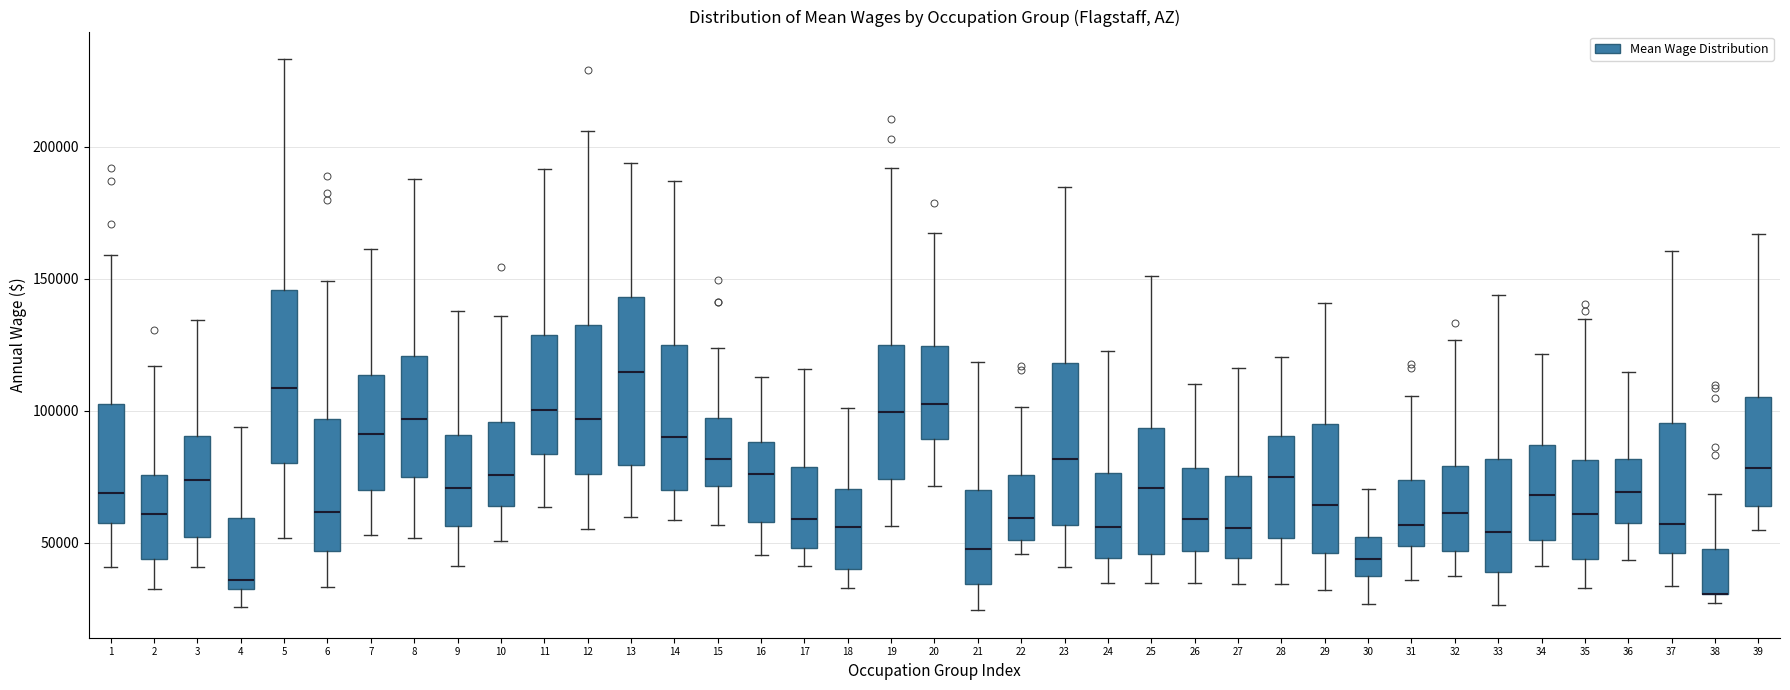

Where is the lower edge of the box at x = 11 on the y-axis? The values are not printed on the chart, so give them approximately, as read against the axis.

85000